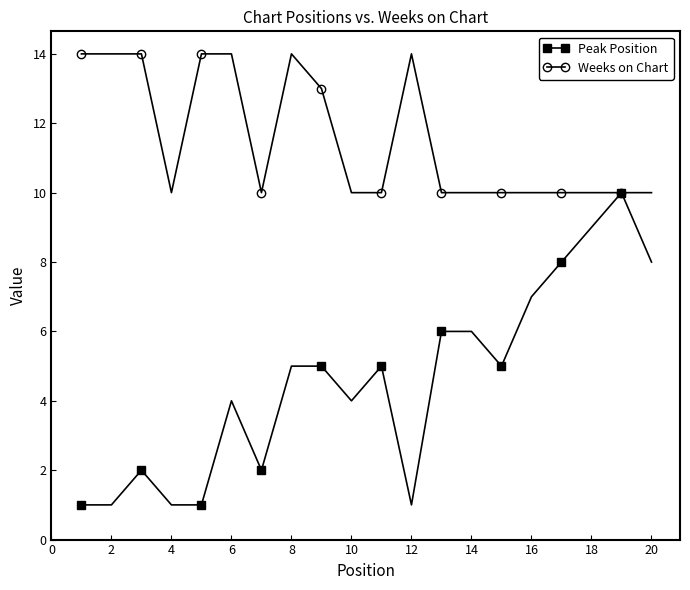

What is the highest value of the Weeks on Chart series?

14